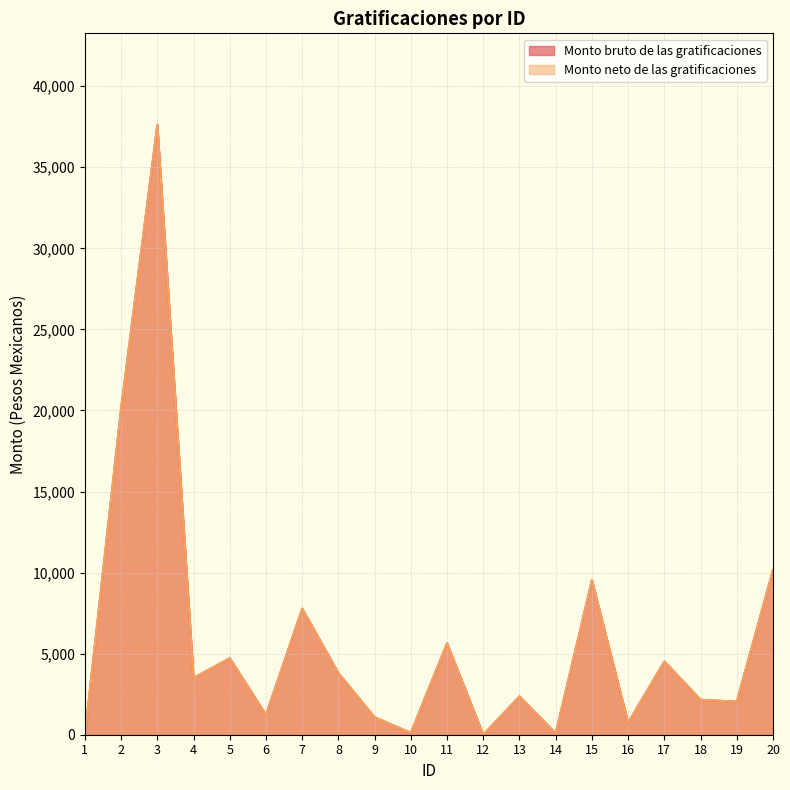

At which category does Monto bruto de las gratificaciones reach its first local valley?

4